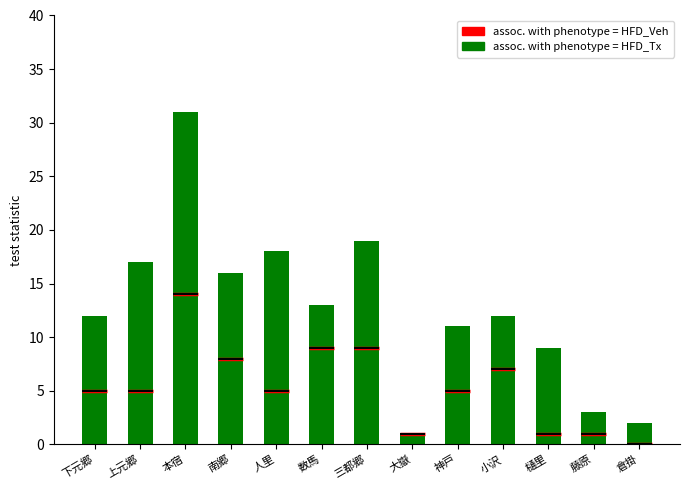

Count the number of categories in the chart.

13